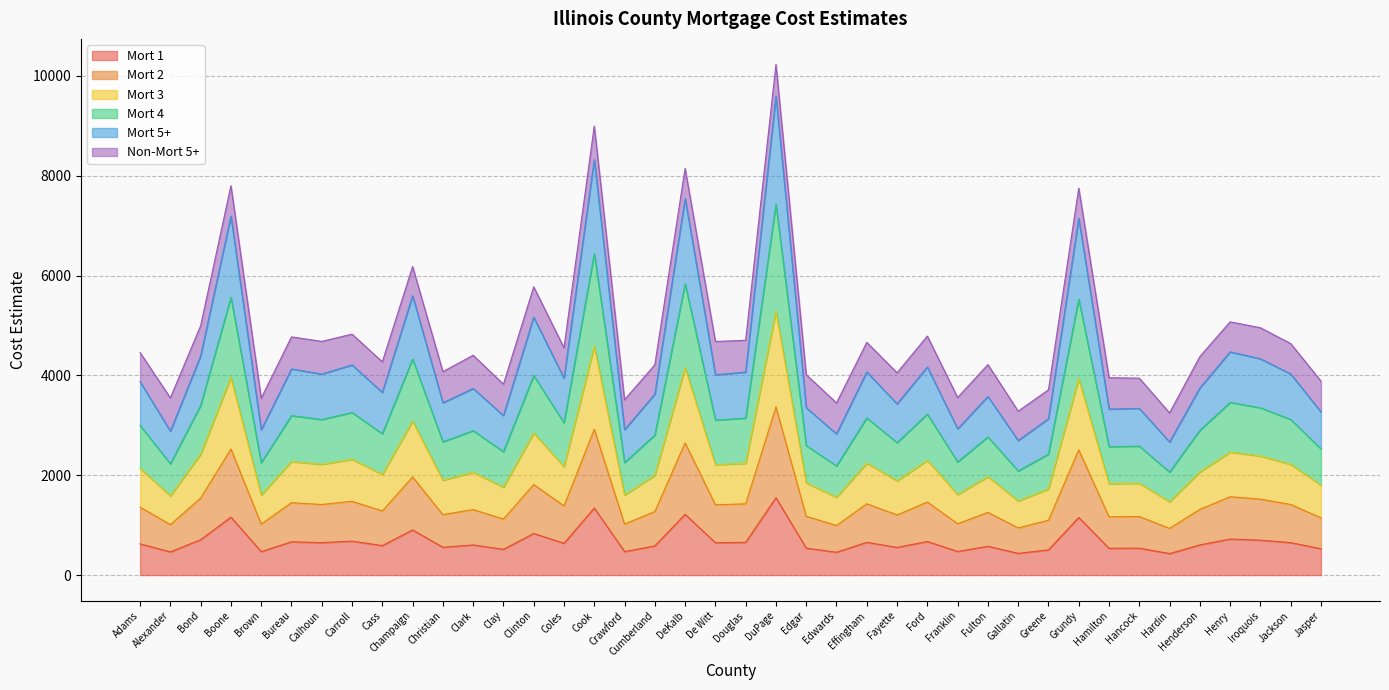

How many lines are shown in the chart?

6